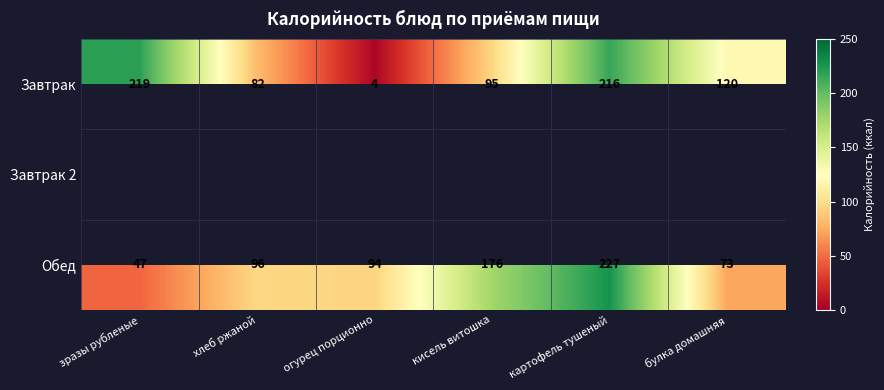

What is the difference between the maximum and minimum values in the Завтрак series?

215